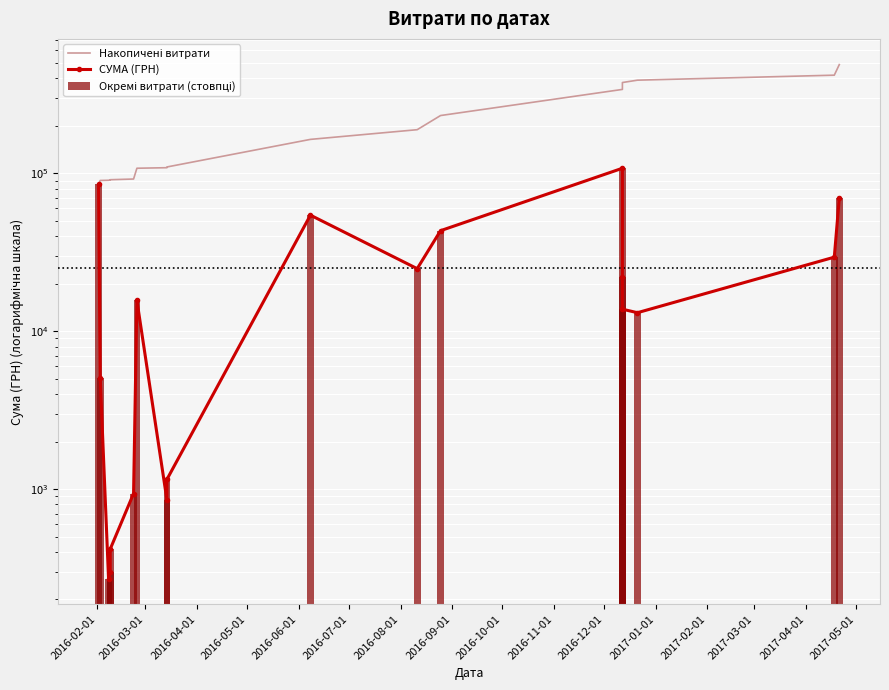

Between 2016-07-01 and 2017-05-01, which series saw the biggest shift?

Накопичені витрати